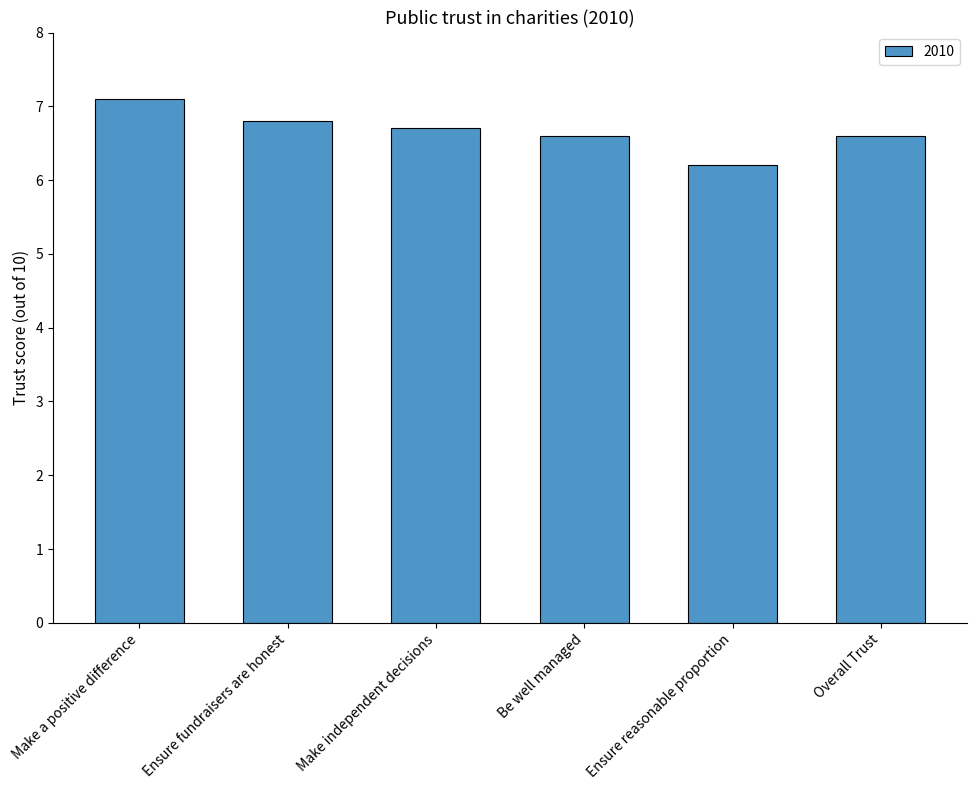

Which category has the highest value across all series?

Make a positive difference